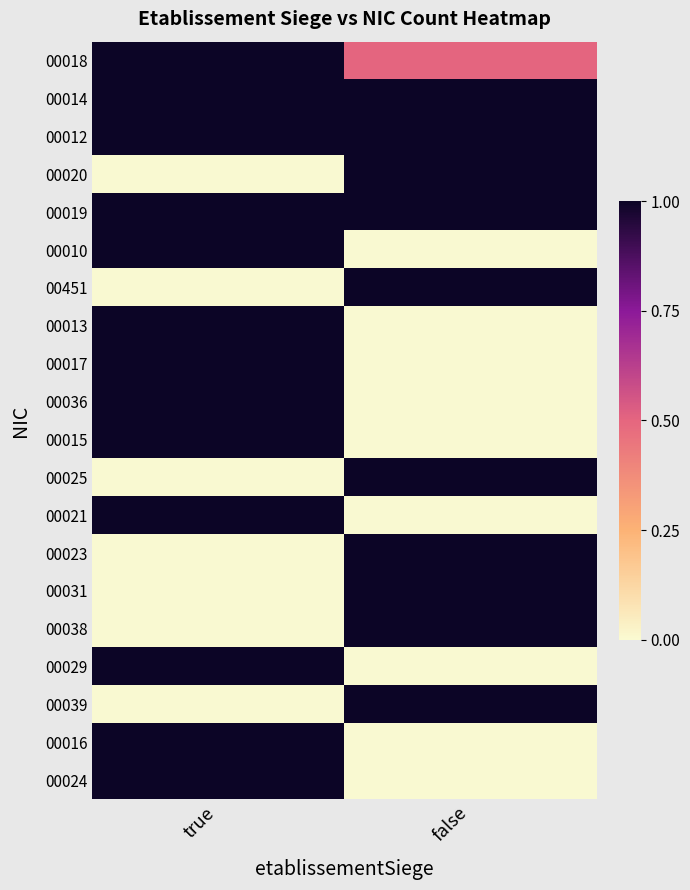

What is the difference between the highest and lowest values at true?

1.0